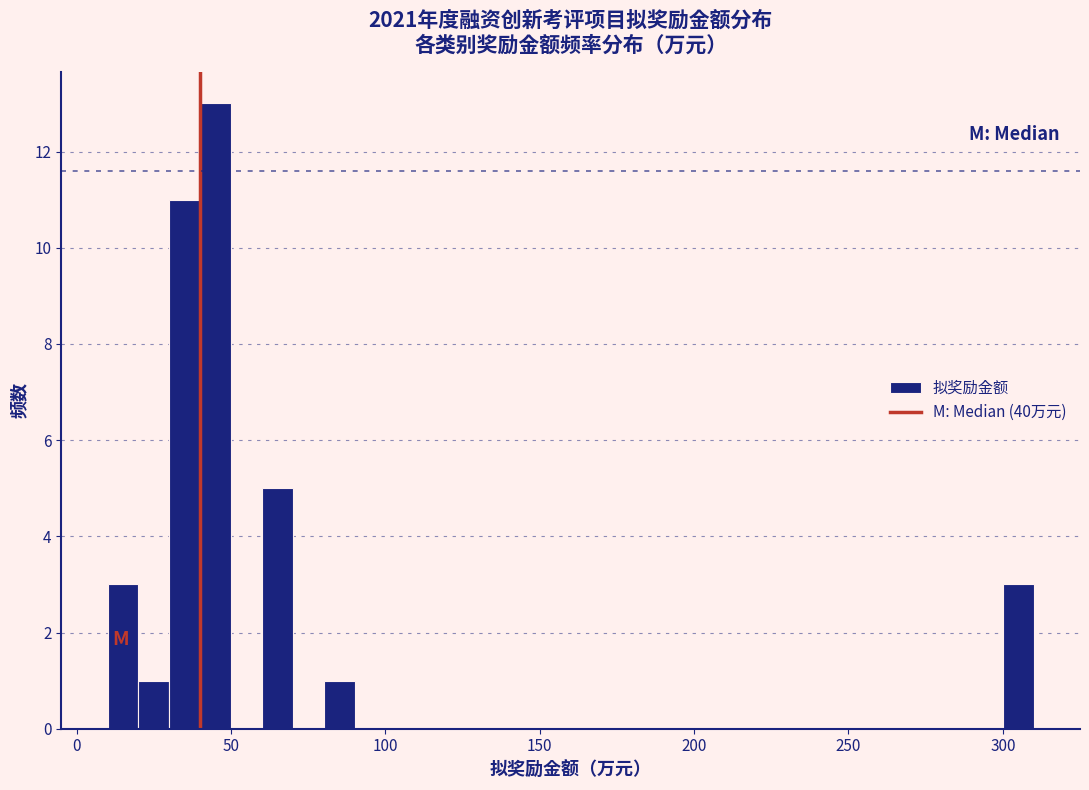

Around what value on the x-axis is the tallest bar? Give the approximate position of its centre, as read against the axis.

45